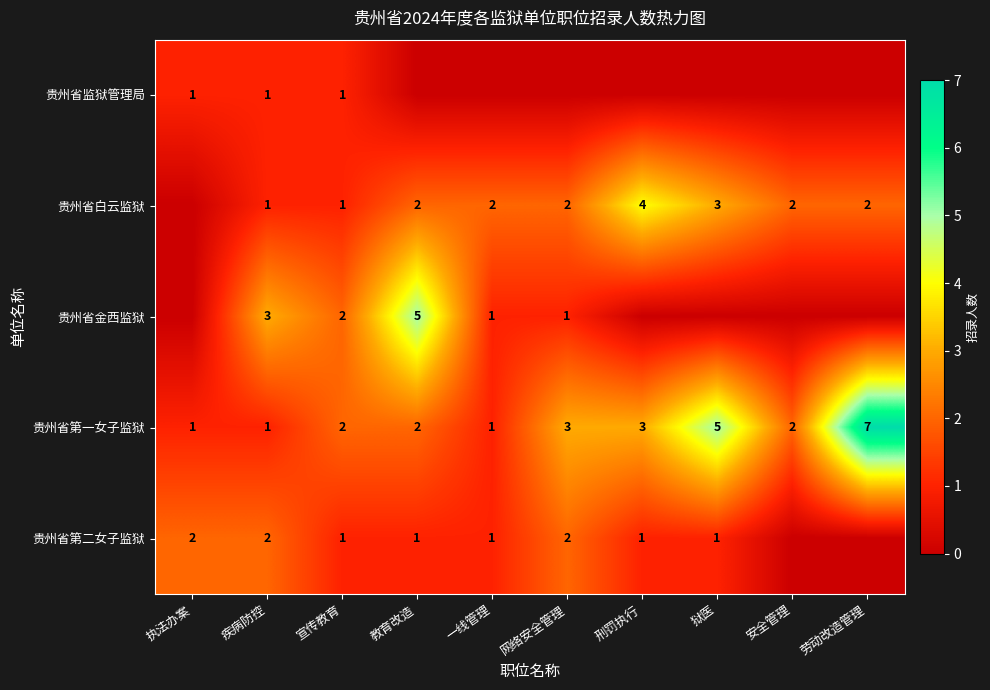

The value of 贵州省白云监狱 at 网络安全管理 is 3. True or false?

False